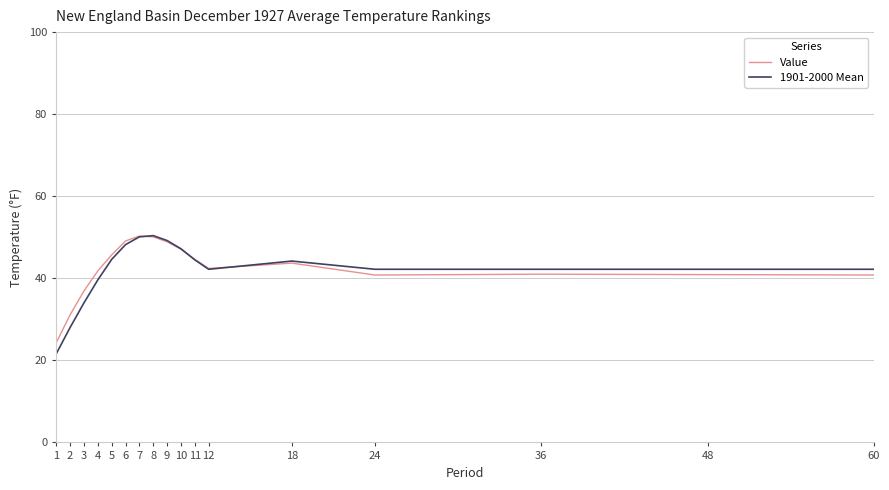

True or false: 1901-2000 Mean has more than 0 interior local peaks.

True